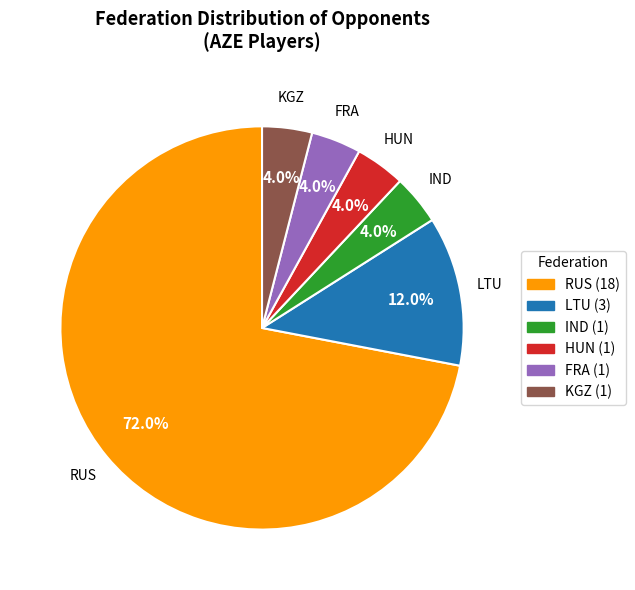

What percentage do RUS and KGZ together represent?

76.0%